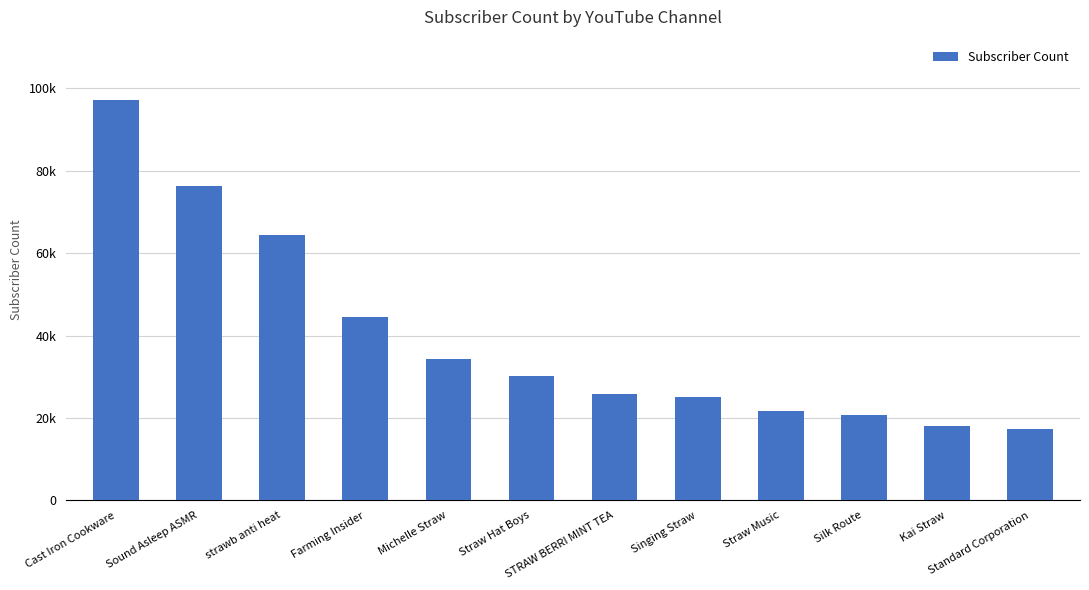

What is the sum of the values at Standard Corporation and Cast Iron Cookware?

114600